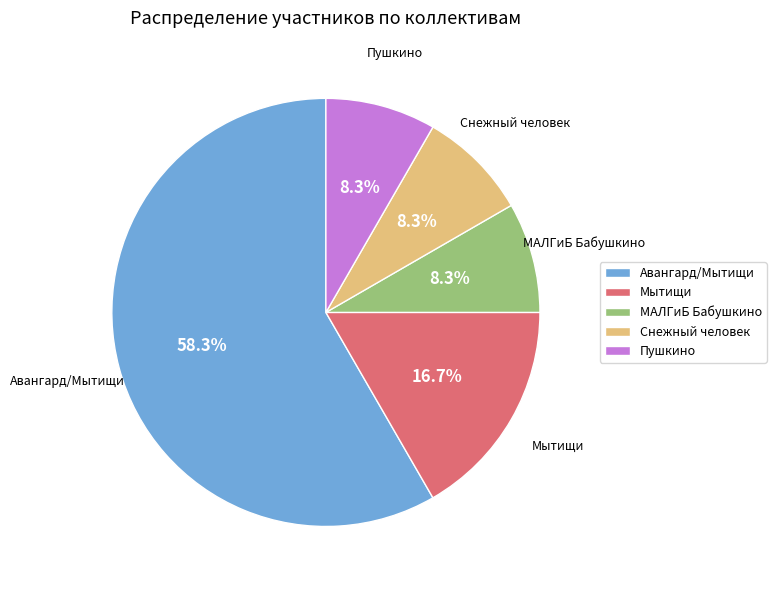

What is the largest slice in the pie chart?

Авангард/Мытищи